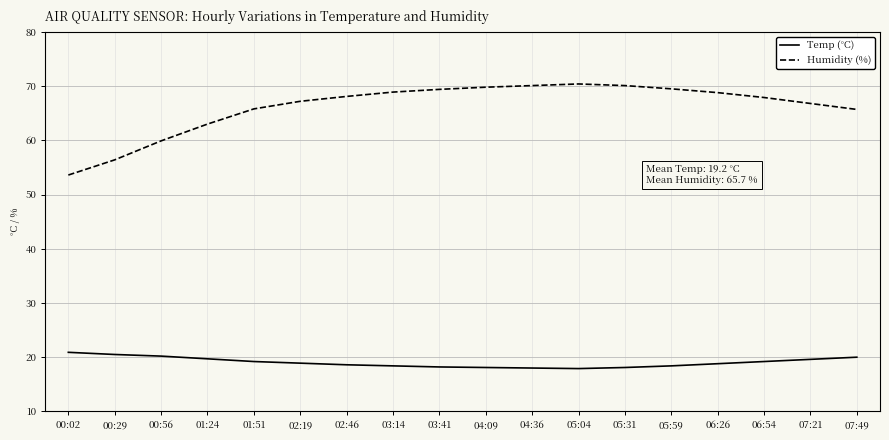

What is the difference between the maximum and minimum values in the Temp (°C) series?

3.0